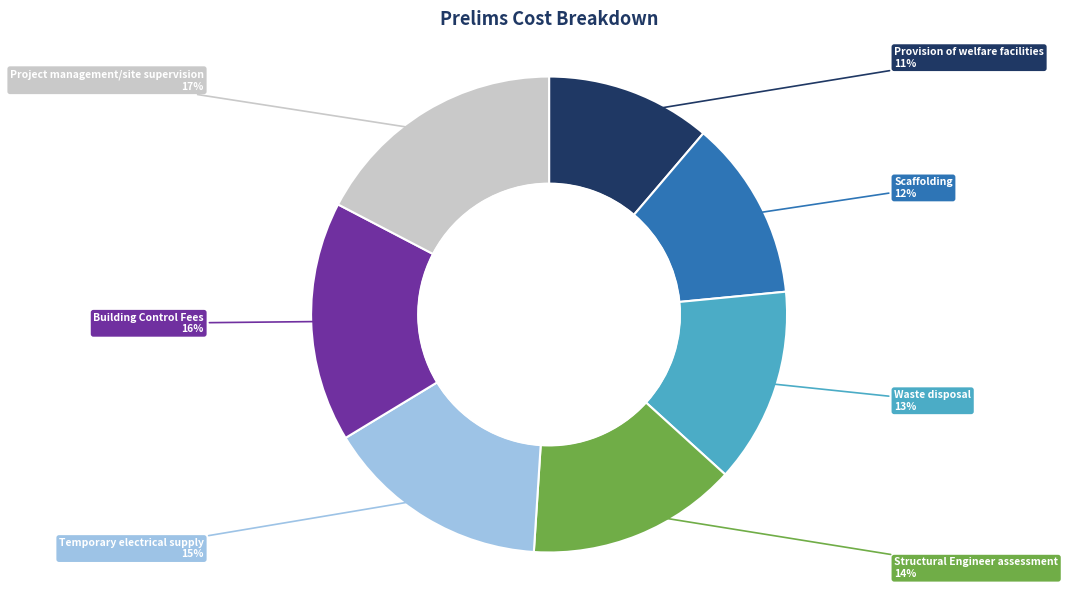

Is the sum of Structural Engineer assessment and Building Control Fees greater than half?

No